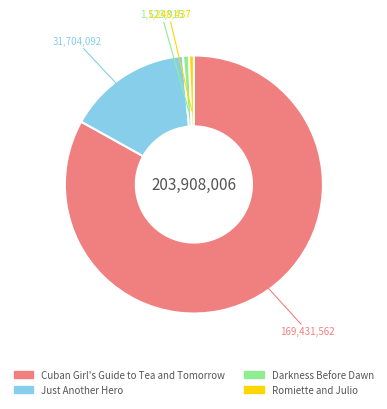

The Darkness Before Dawn slice represents 11% of the pie. True or false?

False